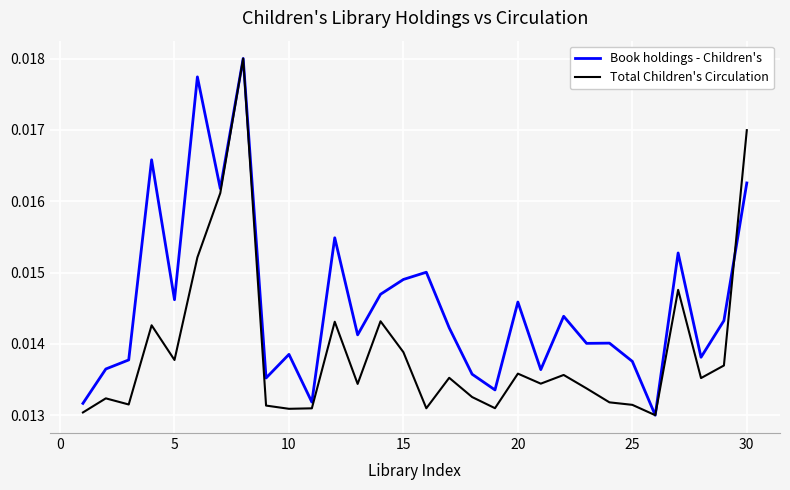

List the series in order of their overall mean, highest first.

Book holdings - Children's, Total Children's Circulation